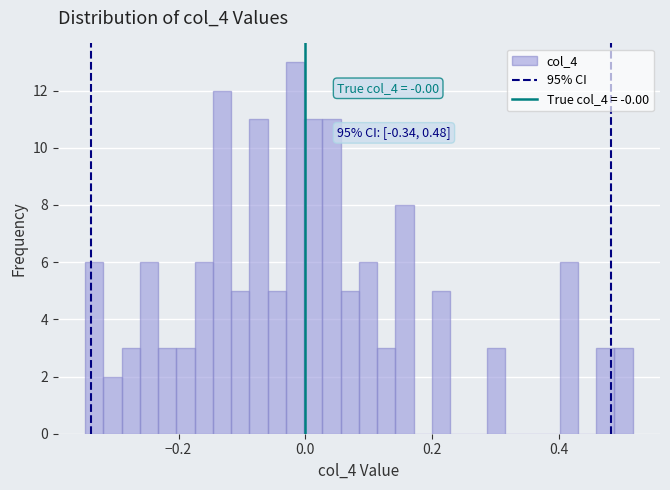

Read against the x-axis, roughly where is the centre of the tallest bar?

-0.02